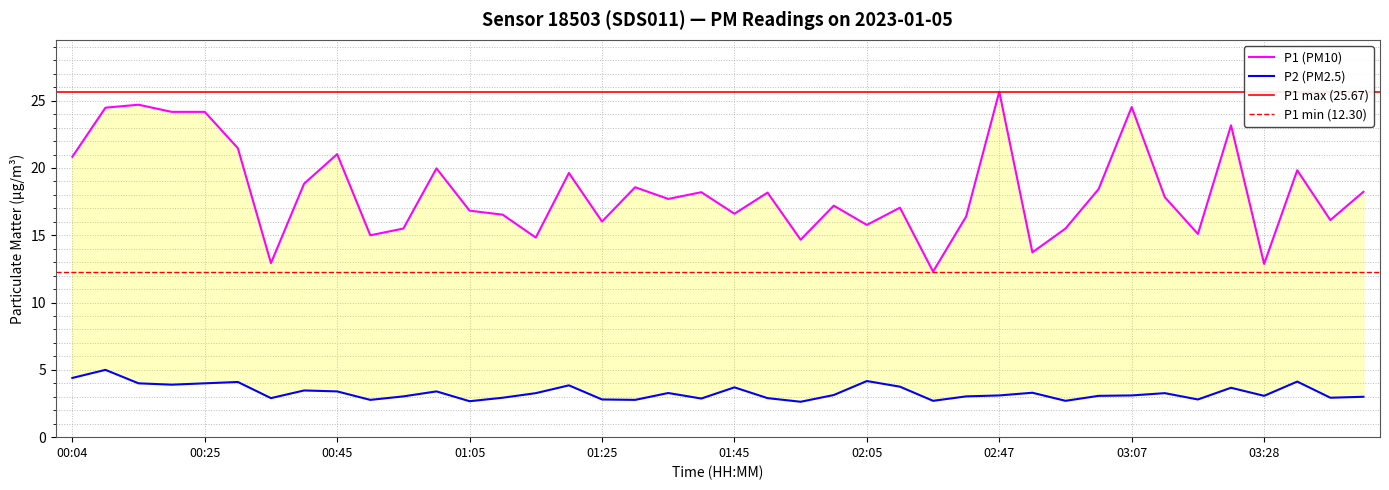

Which series has the largest range (max minus min)?

P1